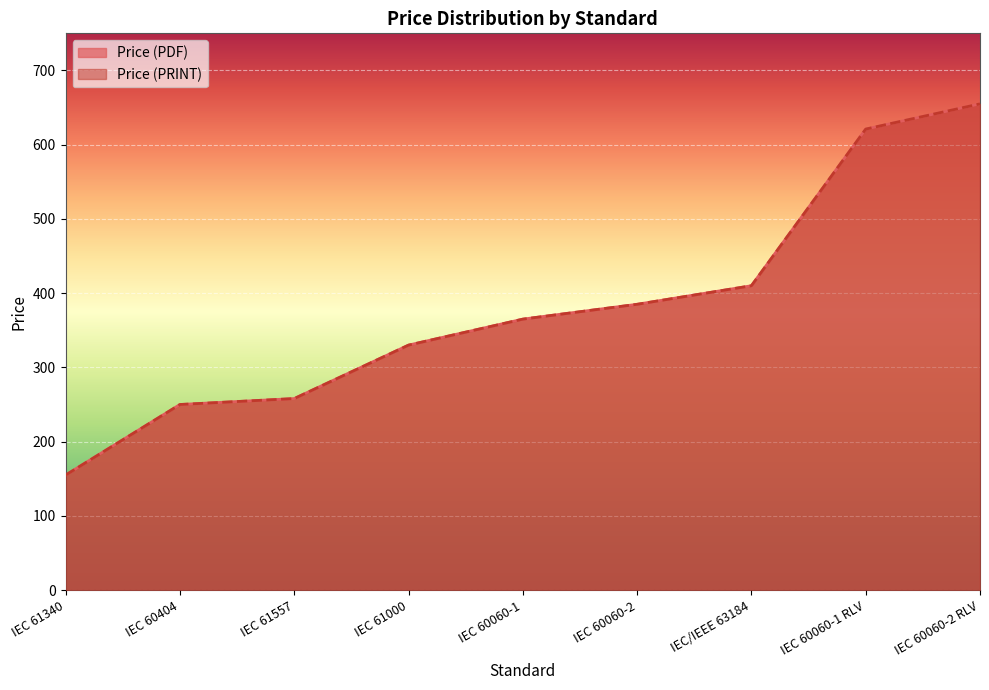

Reading left to right, what are all the values shown in this chart?

Price (PDF): IEC 61340=155	IEC 60404=250	IEC 61557=258	IEC 61000=330	IEC 60060-1=365	IEC 60060-2=385	IEC/IEEE 63184=410	IEC 60060-1 RLV=621	IEC 60060-2 RLV=655
Price (PRINT): IEC 61340=155	IEC 60404=250	IEC 61557=258	IEC 61000=330	IEC 60060-1=365	IEC 60060-2=385	IEC/IEEE 63184=410	IEC 60060-1 RLV=621	IEC 60060-2 RLV=655